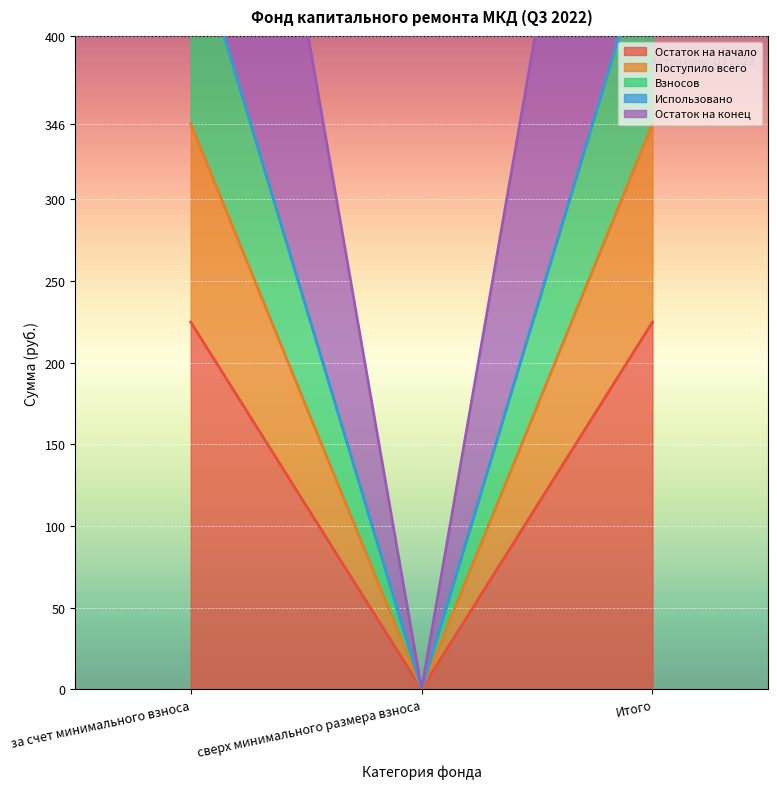

At which category is the sum across all series the highest?

за счет минимального взноса